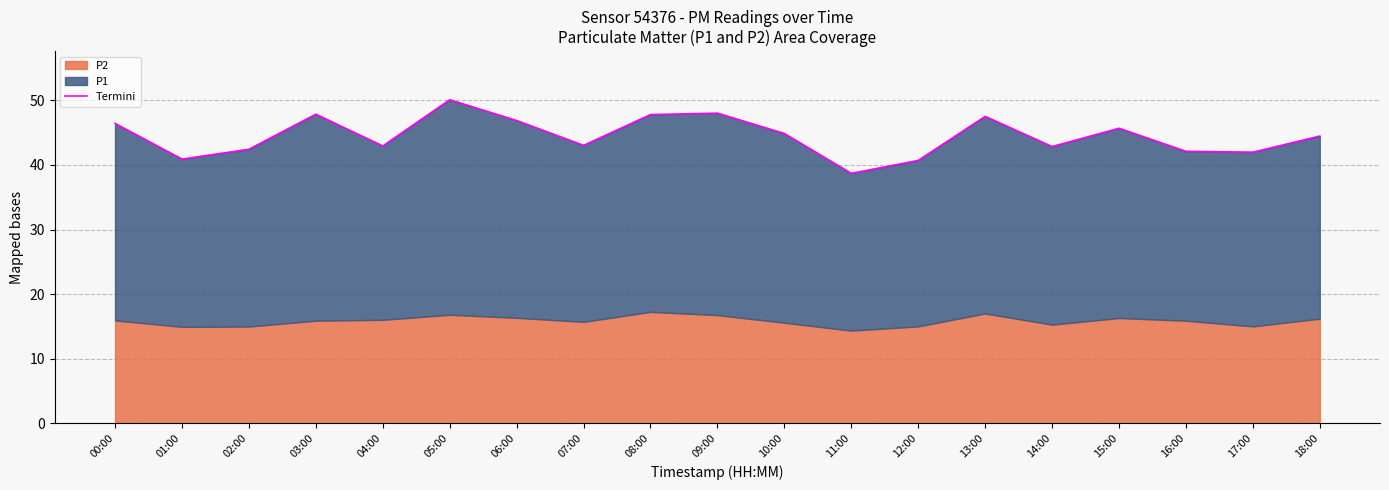

How many interior local valleys (lower than both neighbors) does the data have?

6